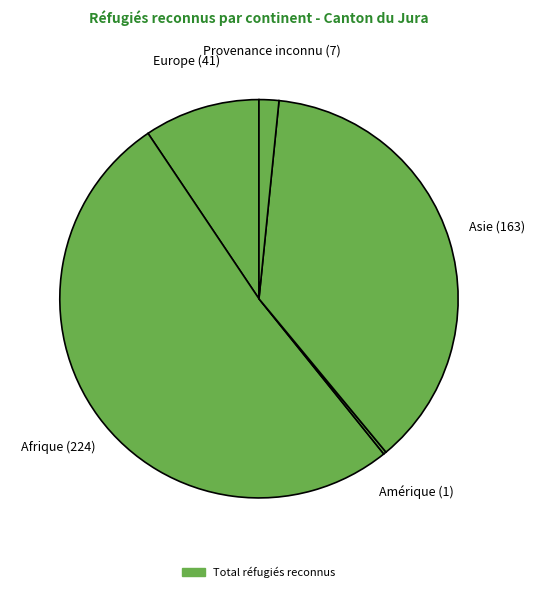

To the nearest percent, what is the difference between the largest and smallest slice percentages?

51%